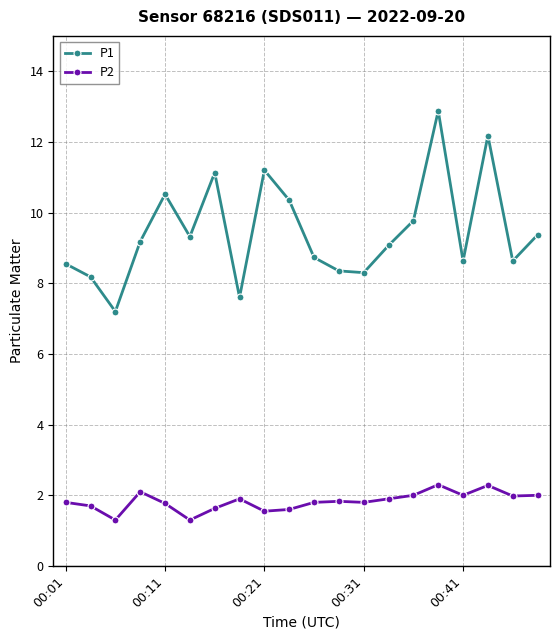

Which series has the largest range (max minus min)?

P1